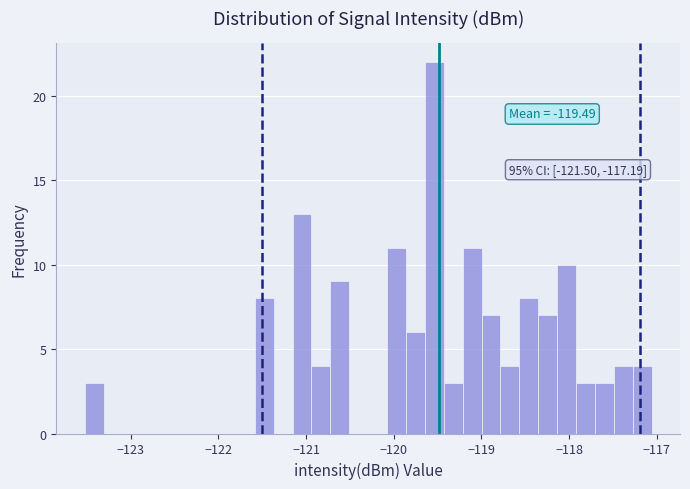

Around what value on the x-axis is the tallest bar? Give the approximate position of its centre, as read against the axis.

-119.5